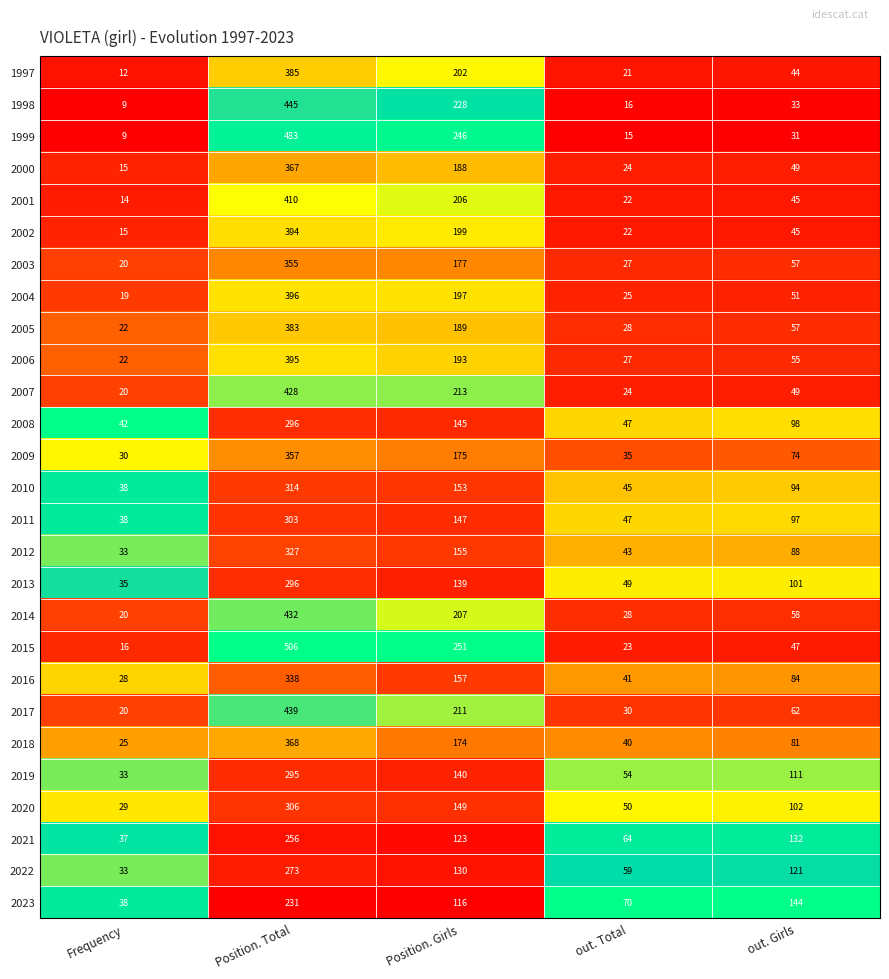

The 2015 series shows 16 at Frequency. True or false?

True